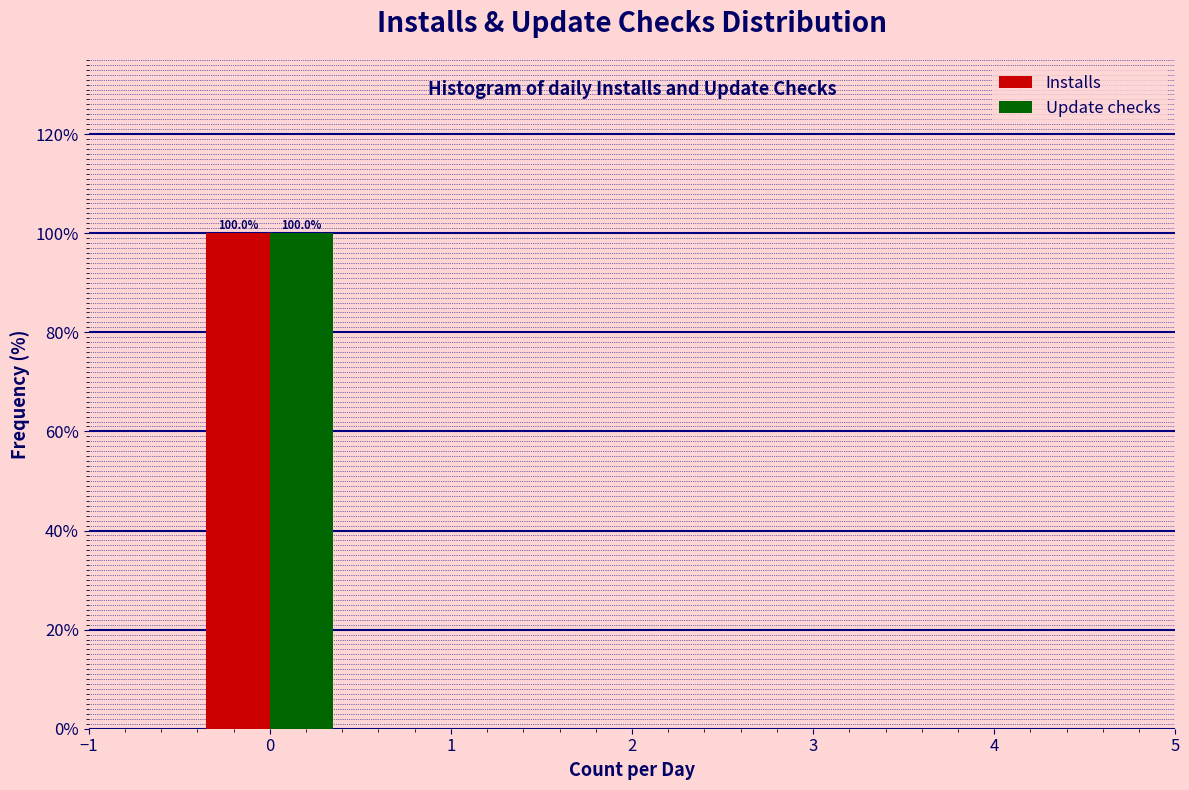

In the Installs series, which range on the x-axis has the tallest bar?

-0.5 to 0.5